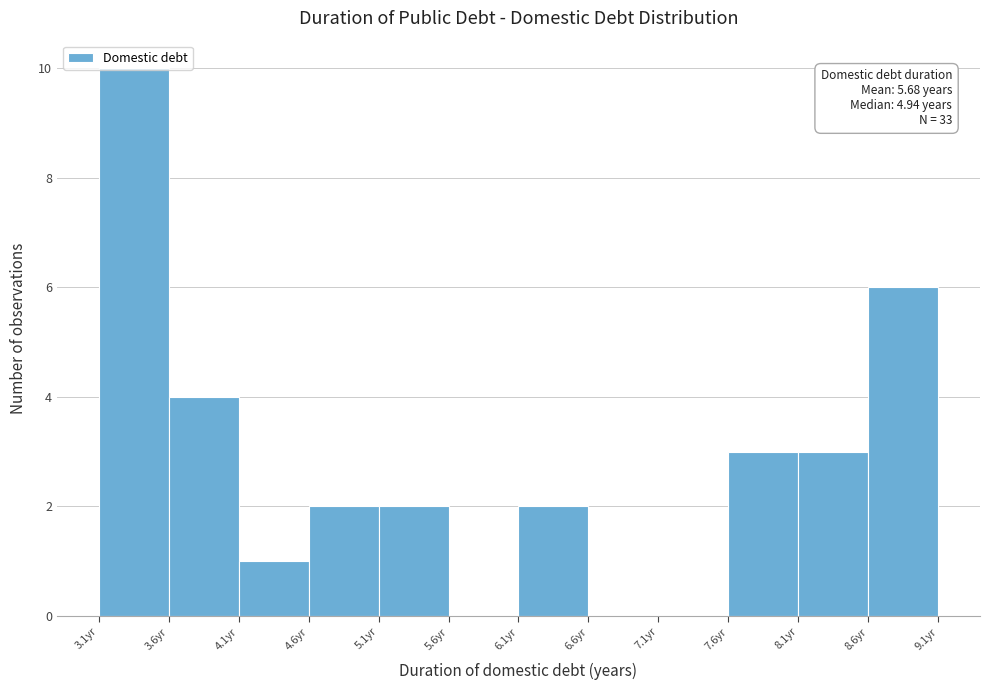

Which range on the x-axis has the tallest bar?

3.1 to 3.6